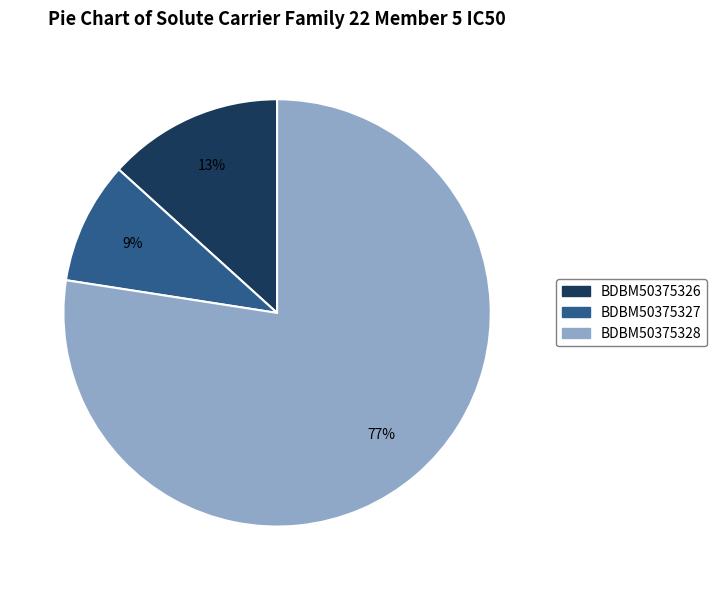

Which category has the smallest portion of the pie?

BDBM50375327